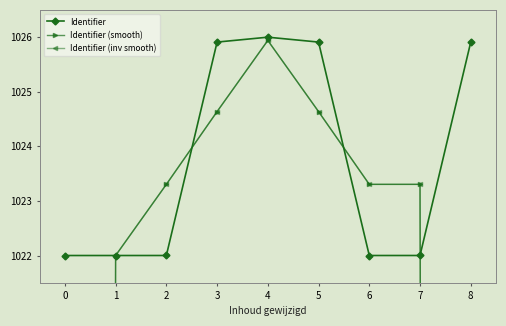

Is it true that Identifier equals 1025.9 at 5?

True